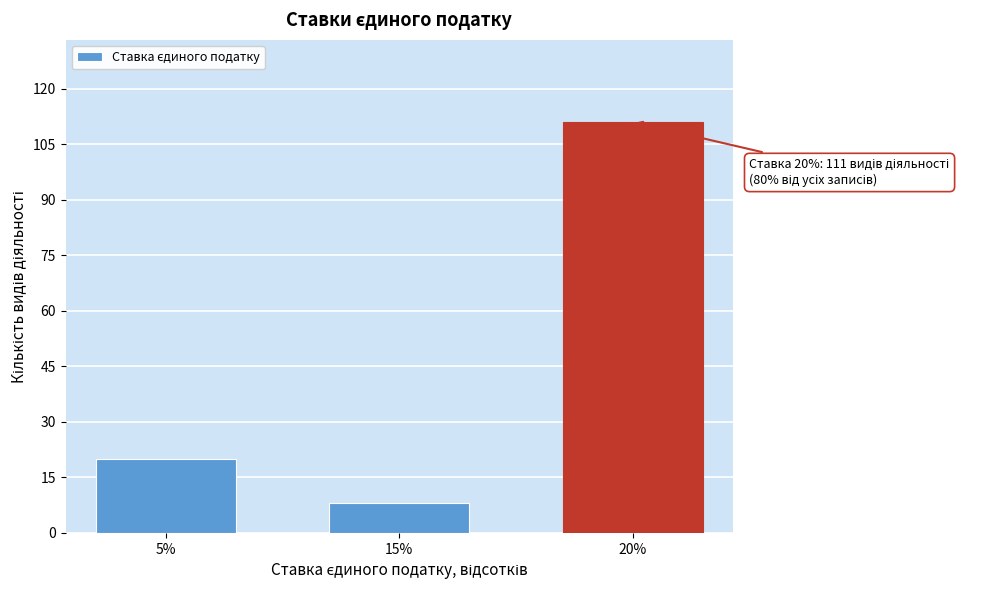

Reading left to right, transcribe all the data shown in this chart.

20	8	111